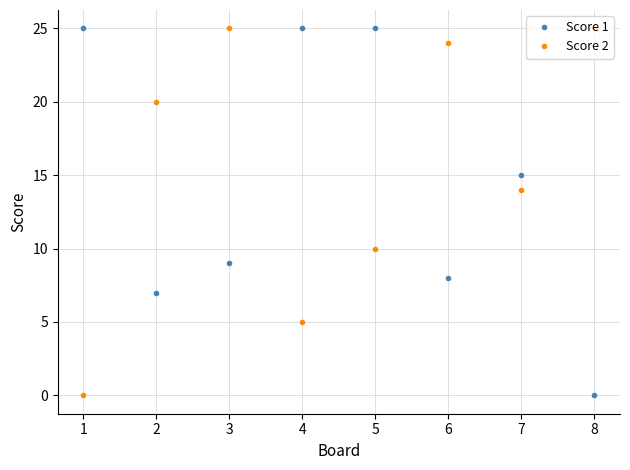

Reading right to left, transcribe all the data shown in this chart.

Score 1: 8=0	7=15	6=8	5=25	4=25	3=9	2=7	1=25
Score 2: 8=25	7=14	6=24	5=10	4=5	3=25	2=20	1=0